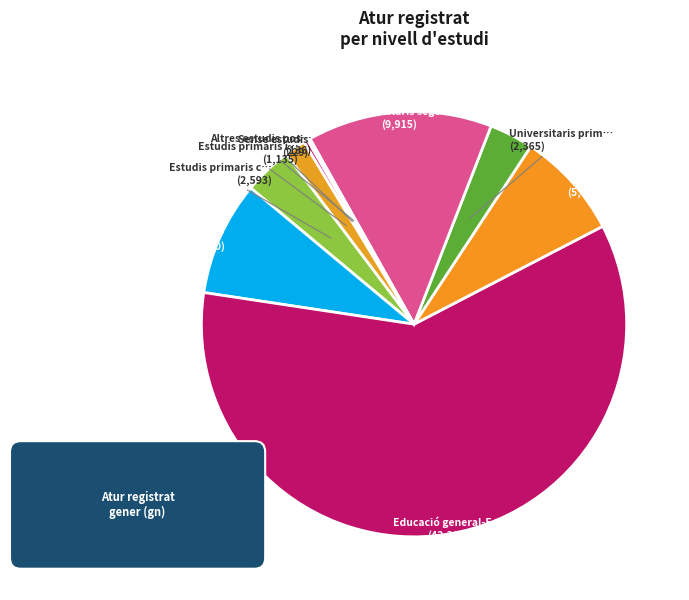

To the nearest percent, what is the combined percentage of Estudis primaris incomplets and Educació general-Estudis secundaris?

62%